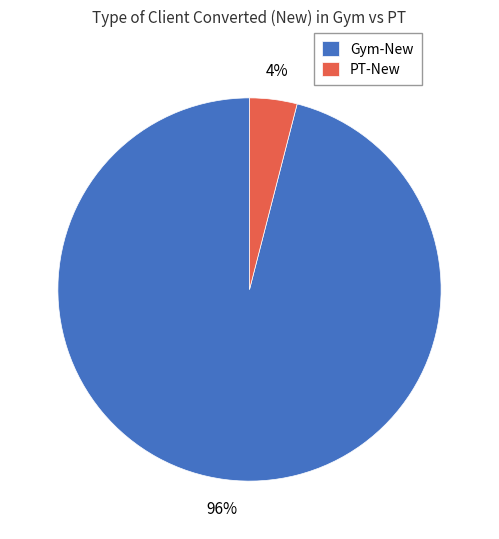

Combined, do PT-New and Gym-New account for over 50%?

Yes